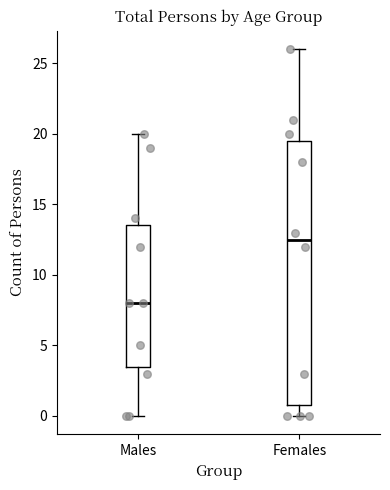

Which box is the tallest, from its lower edge to its upper edge?

Females